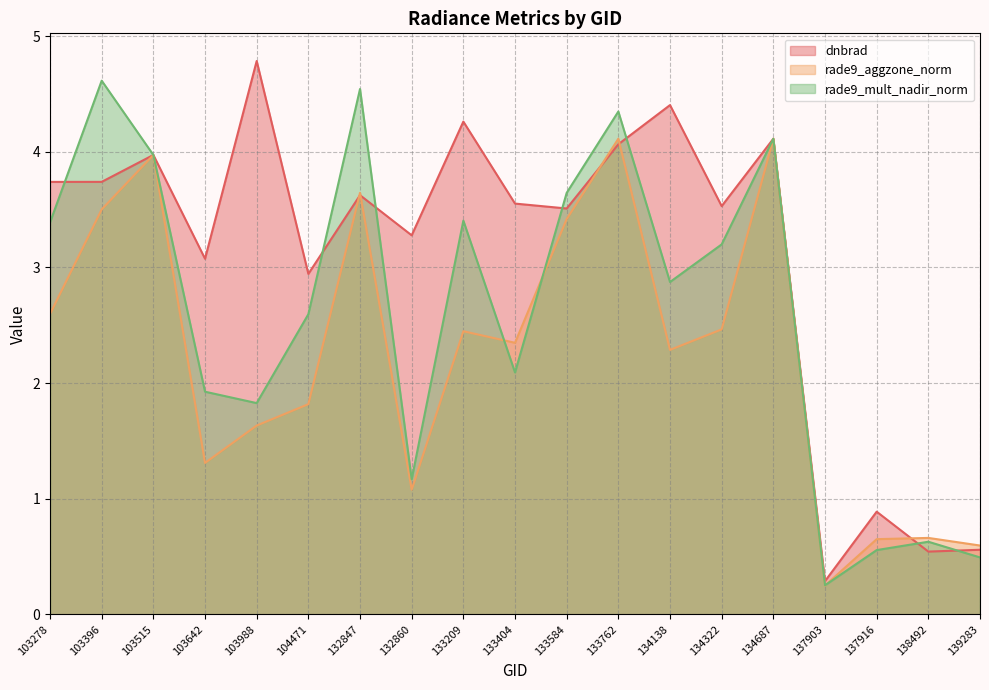

What is the value of the dnbrad point at the 4th from the left?

3.1